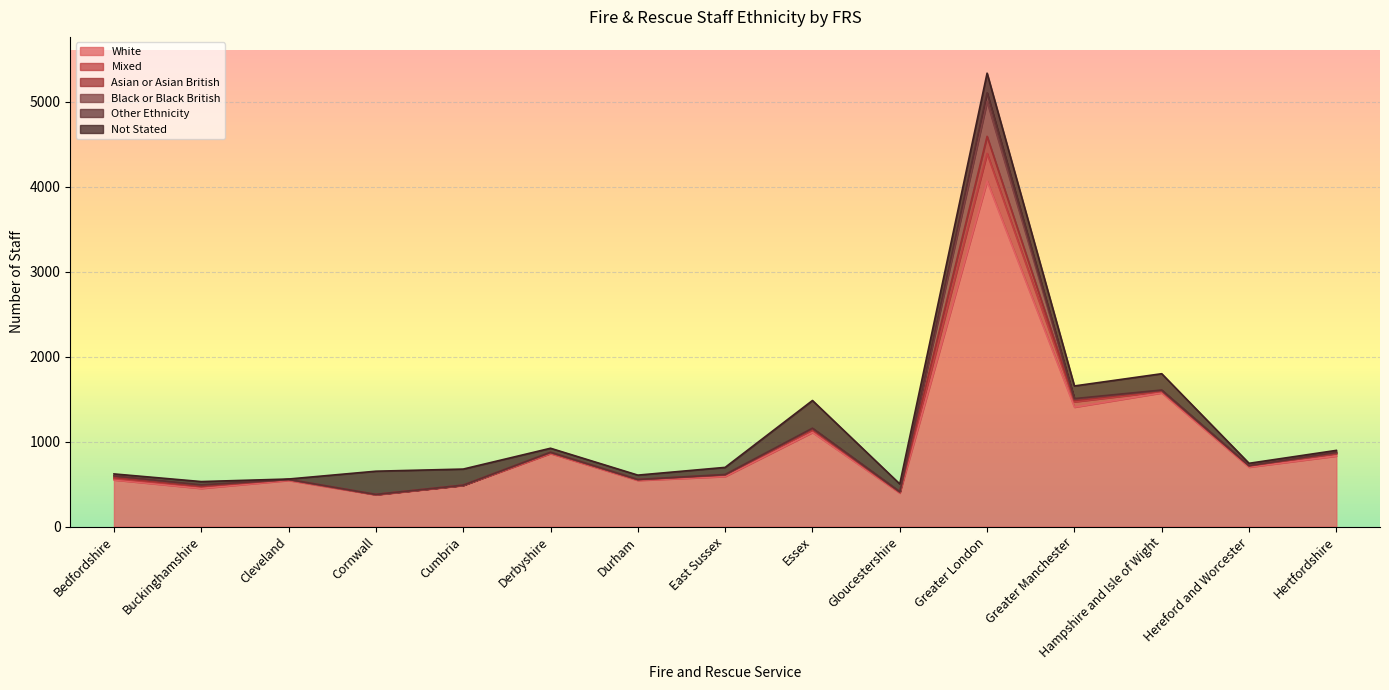

What is the difference between the highest and lowest values at Hampshire and Isle of Wight?

1569